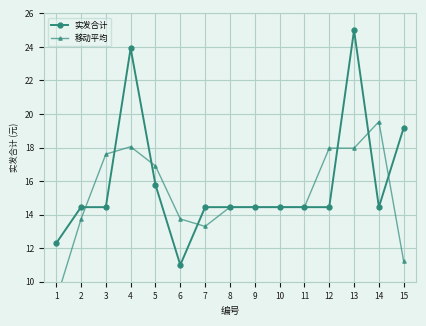

What is the average value of the 实发合计 series?

15.8